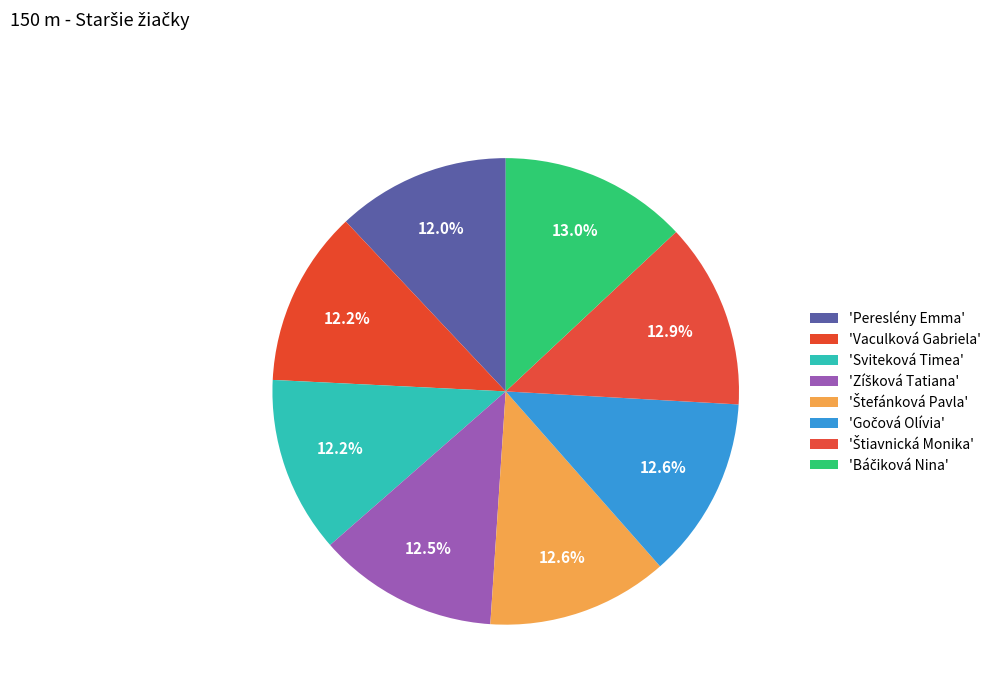

Which category has the biggest portion of the pie?

Báčiková Nina